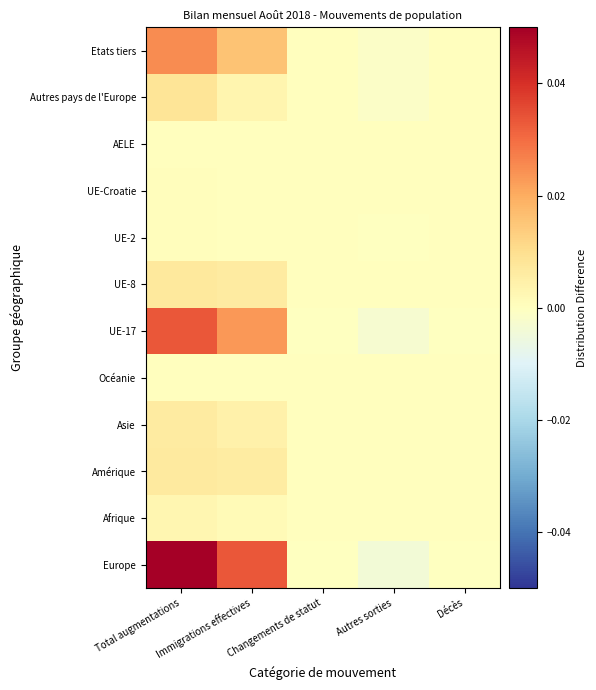

Reading left to right, list all the values displayed in this chart.

Europe: Total augmentations=0.1	Immigrations effectives=0.0	Changements de statut=-0.0	Autres sorties=-0.0	Décès=-0.0
Afrique: Total augmentations=0.0	Immigrations effectives=0.0	Changements de statut=0.0	Autres sorties=0.0	Décès=0.0
Amérique: Total augmentations=0.0	Immigrations effectives=0.0	Changements de statut=0.0	Autres sorties=0.0	Décès=0.0
Asie: Total augmentations=0.0	Immigrations effectives=0.0	Changements de statut=0.0	Autres sorties=0.0	Décès=0.0
Océanie: Total augmentations=0.0	Immigrations effectives=0.0	Changements de statut=0.0	Autres sorties=0.0	Décès=0.0
UE-17: Total augmentations=0.0	Immigrations effectives=0.0	Changements de statut=-0.0	Autres sorties=-0.0	Décès=-0.0
UE-8: Total augmentations=0.0	Immigrations effectives=0.0	Changements de statut=0.0	Autres sorties=0.0	Décès=0.0
UE-2: Total augmentations=0.0	Immigrations effectives=0.0	Changements de statut=0.0	Autres sorties=-0.0	Décès=0.0
UE-Croatie: Total augmentations=0.0	Immigrations effectives=0.0	Changements de statut=0.0	Autres sorties=0.0	Décès=0.0
AELE: Total augmentations=0.0	Immigrations effectives=0.0	Changements de statut=0.0	Autres sorties=0.0	Décès=0.0
Autres pays de l'Europe: Total augmentations=0.0	Immigrations effectives=0.0	Changements de statut=0.0	Autres sorties=-0.0	Décès=0.0
Etats tiers: Total augmentations=0.0	Immigrations effectives=0.0	Changements de statut=0.0	Autres sorties=-0.0	Décès=0.0